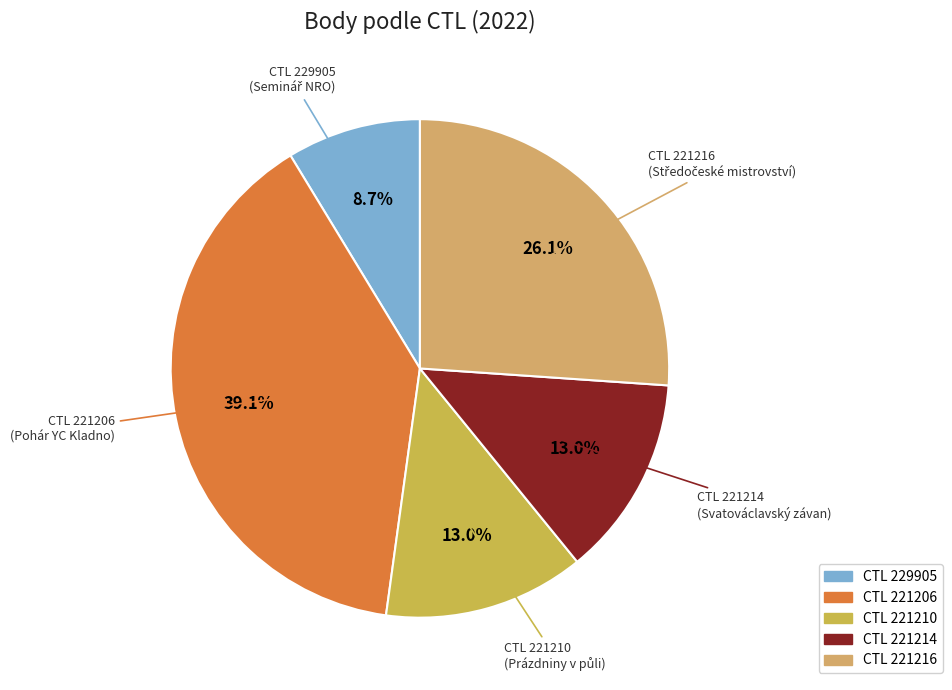

How many slices are in this pie chart?

5